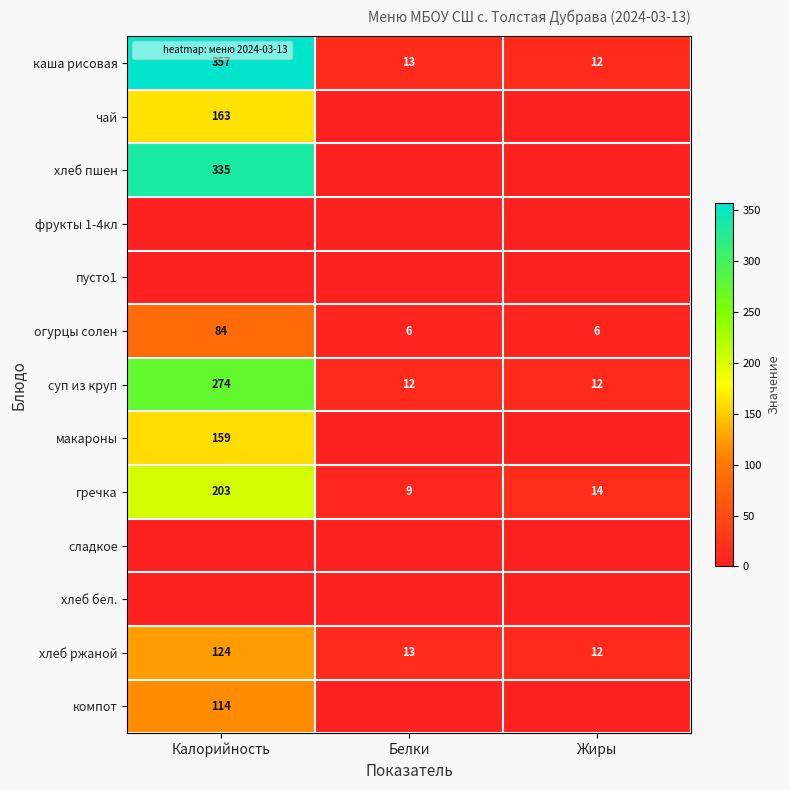

Read the каша рисовая value at Калорийность, to the nearest 5.

355